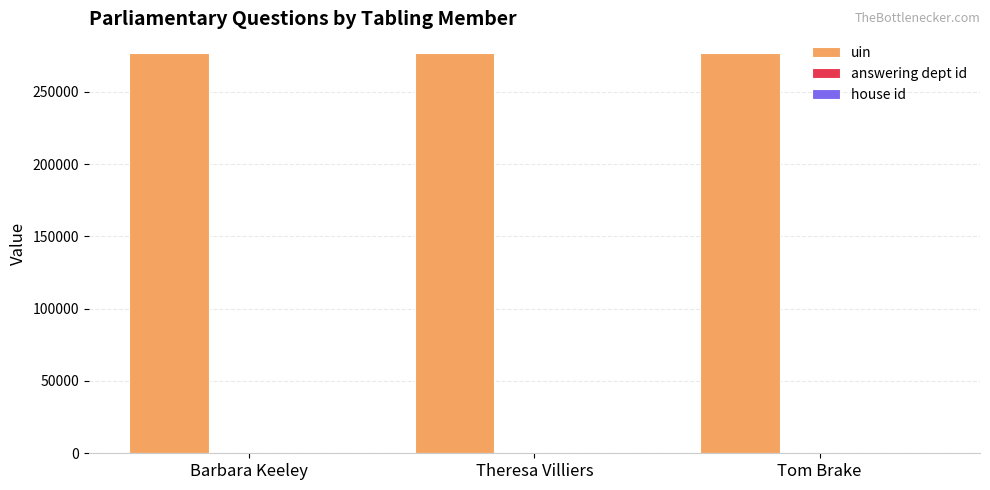

The value of uin at Theresa Villiers is 276524. True or false?

True